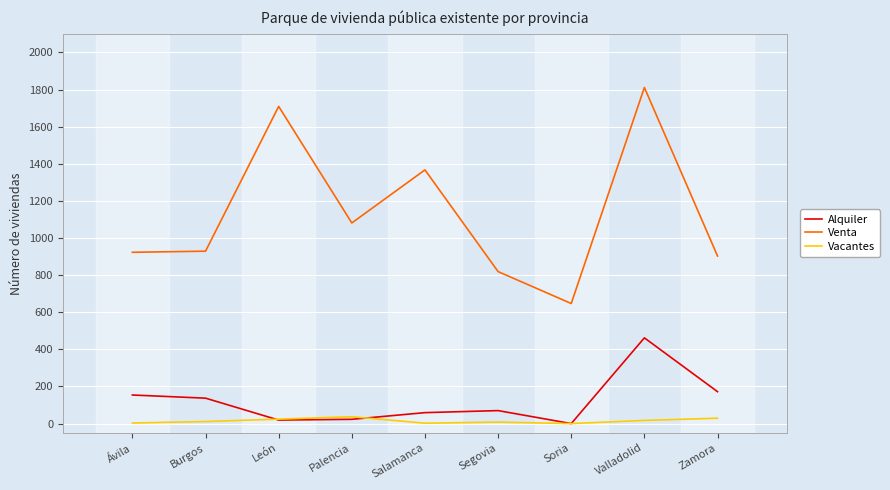

What value does the Venta series have at León?

1709